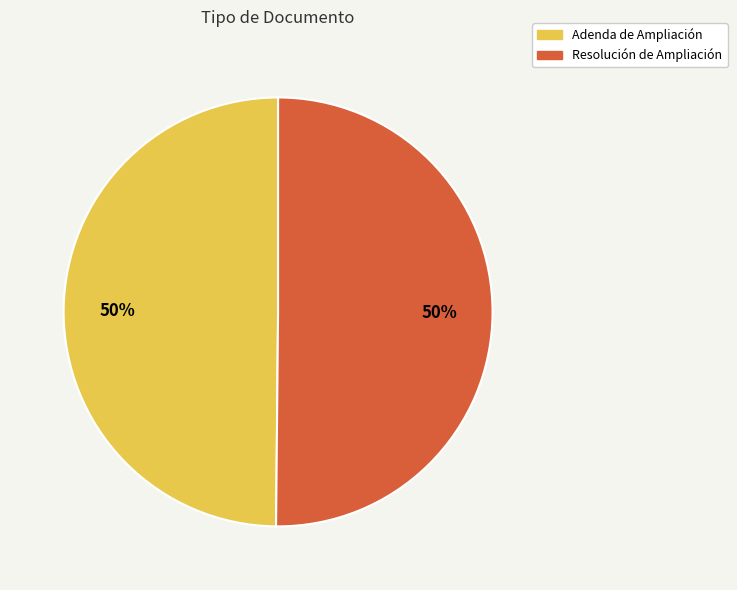

To the nearest percent, what is the combined percentage of Adenda de Ampliación and Resolución de Ampliación?

100%